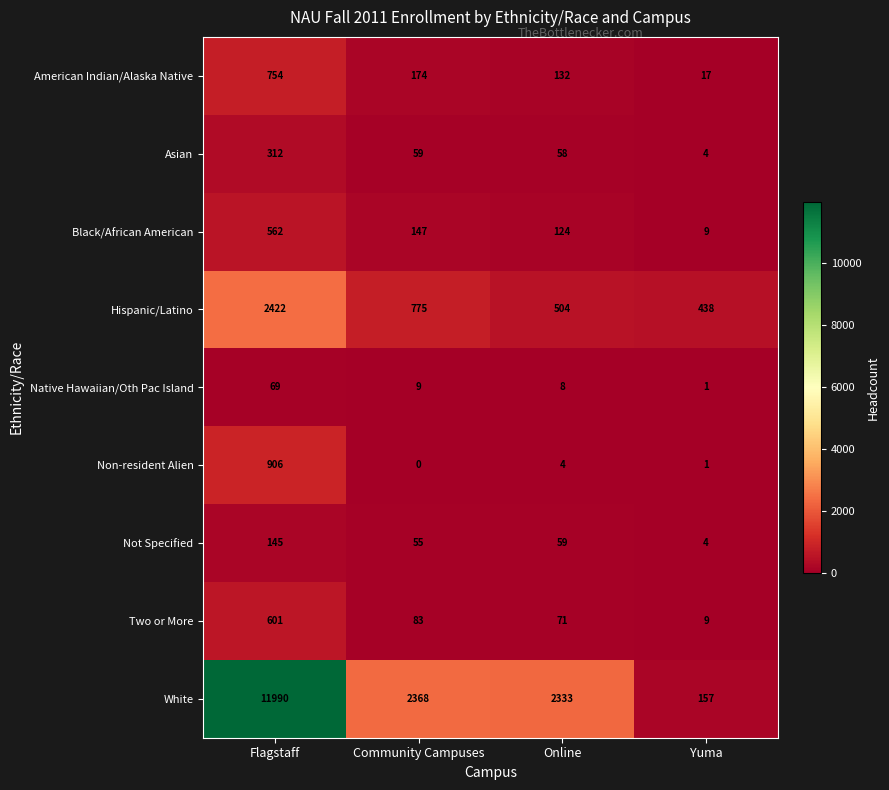

Is it true that American Indian/Alaska Native equals 132 at Online?

True